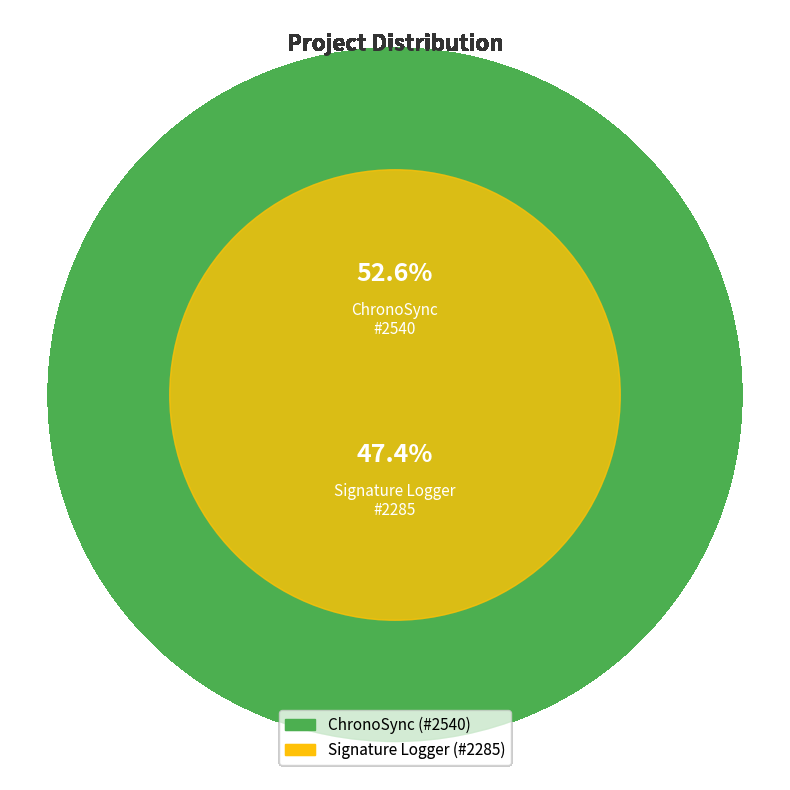

To the nearest percent, what is the combined percentage of ChronoSync and Signature Logger?

100%